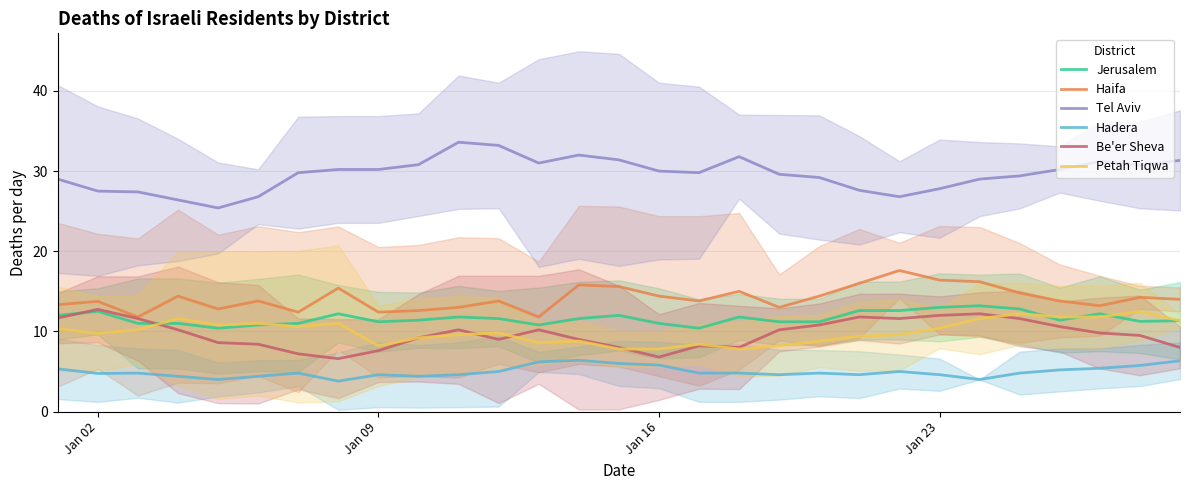

Is it true that Petah Tiqwa equals 8.2 at Jan 09?

True